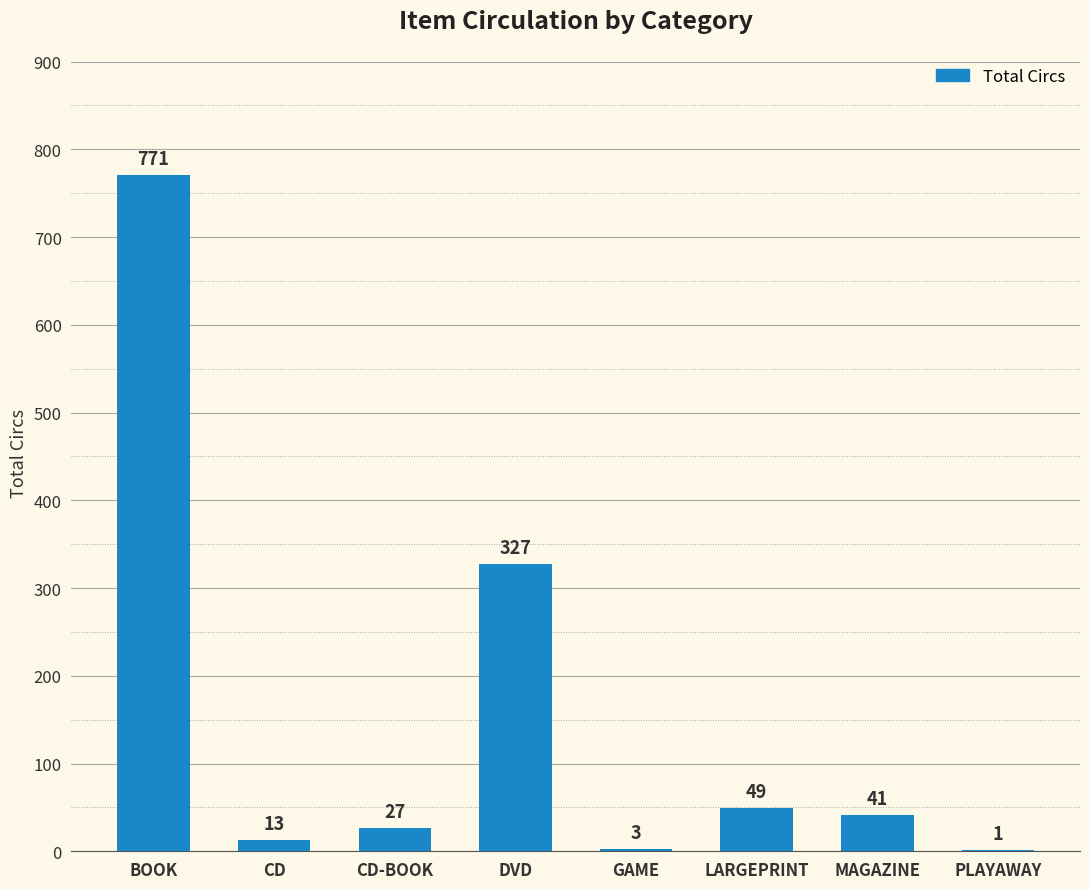

At which label is the value closest to 386?

DVD